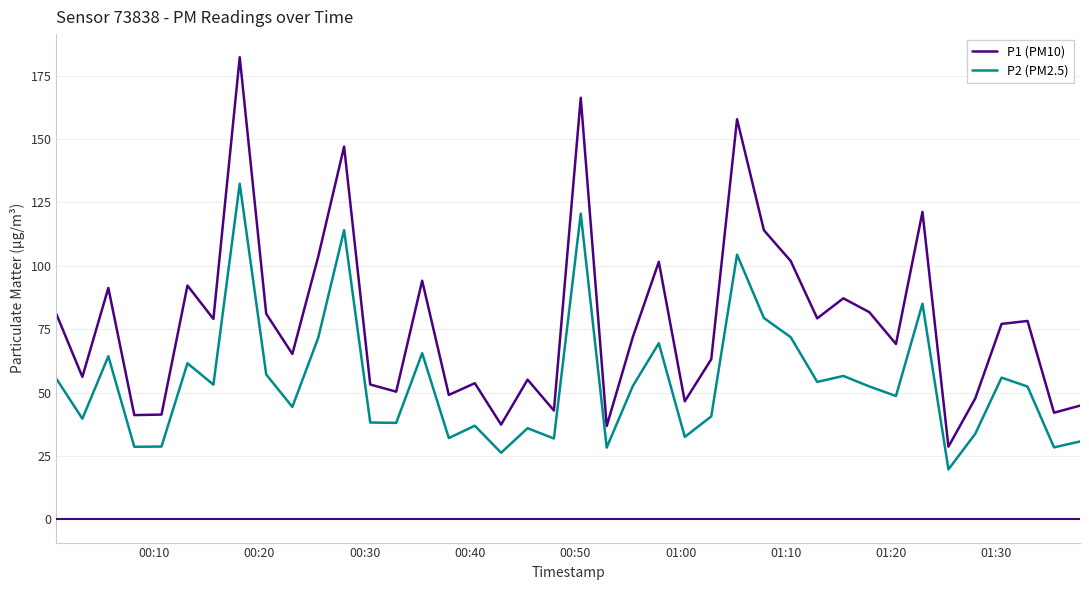

Rank the series by their average value, from lowest to highest.

P2 (PM2.5), P1 (PM10)